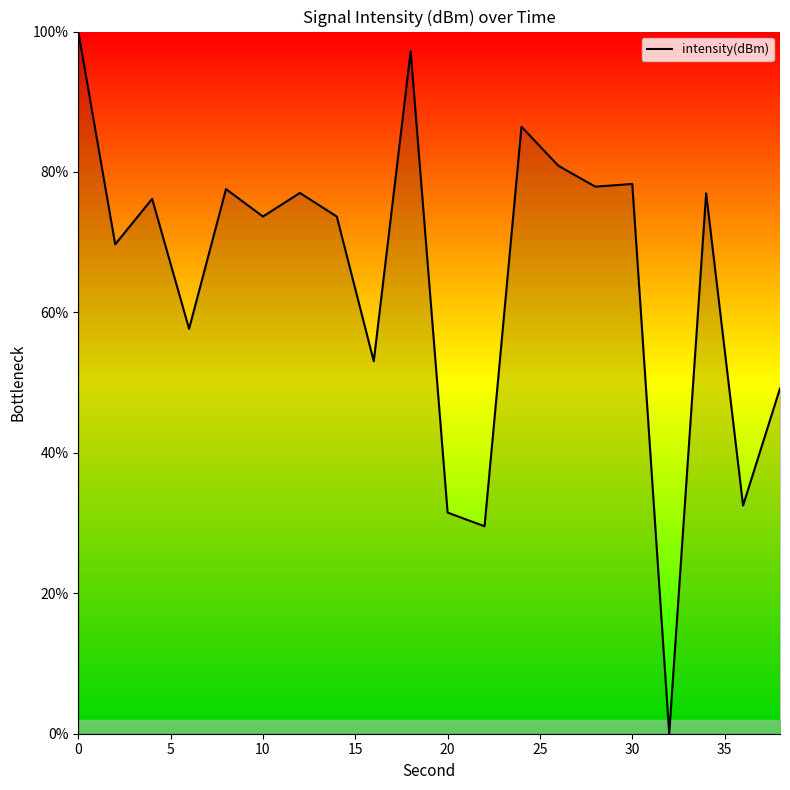

What is the difference between the maximum and minimum values?

100.0